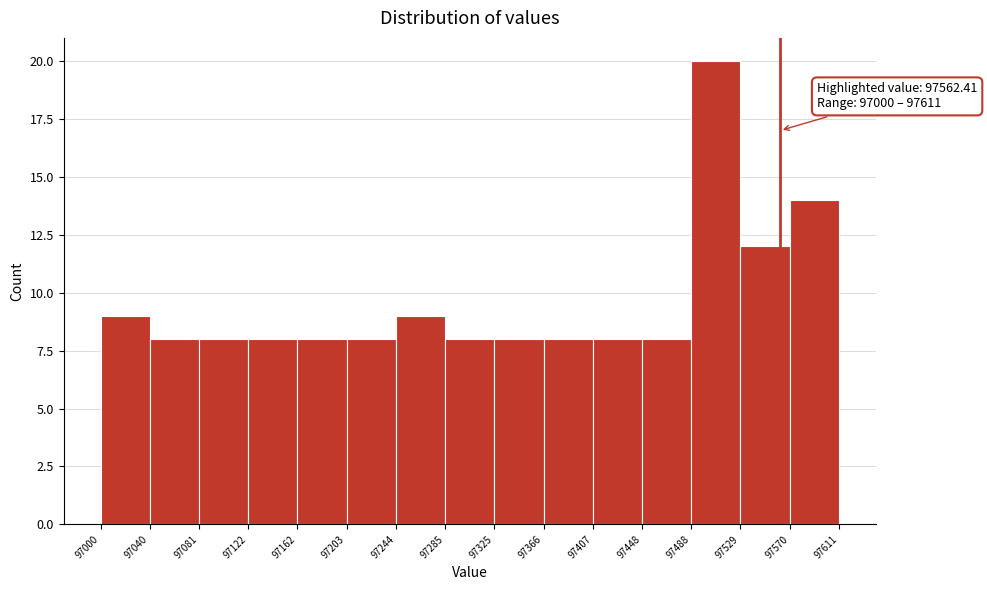

Over which range of the x-axis is the bar tallest?

97488 to 97529